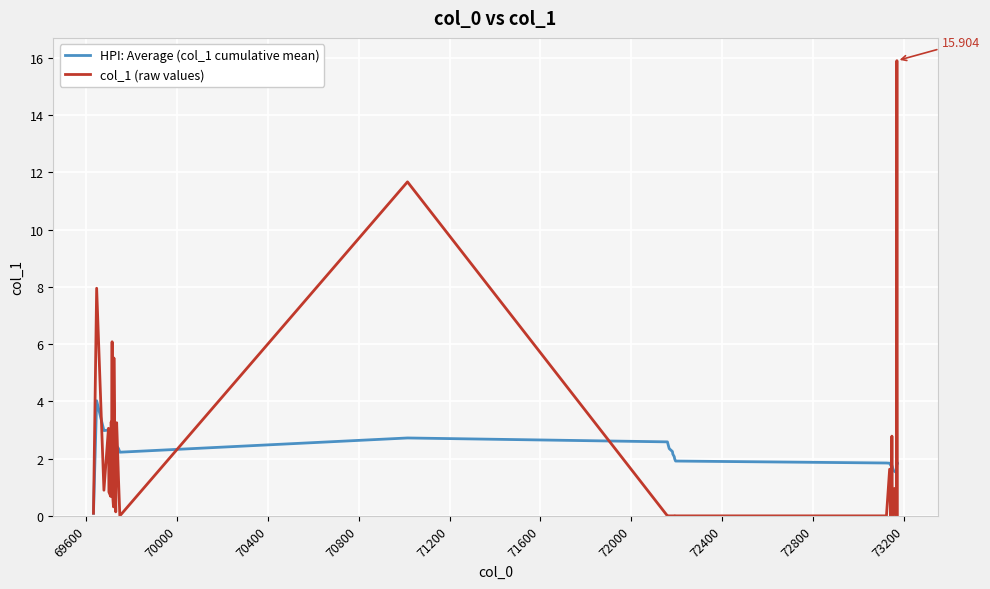

True or false: HPI: Average (col_1 cumulative mean) and col_1 (raw values) cross at least once.

True